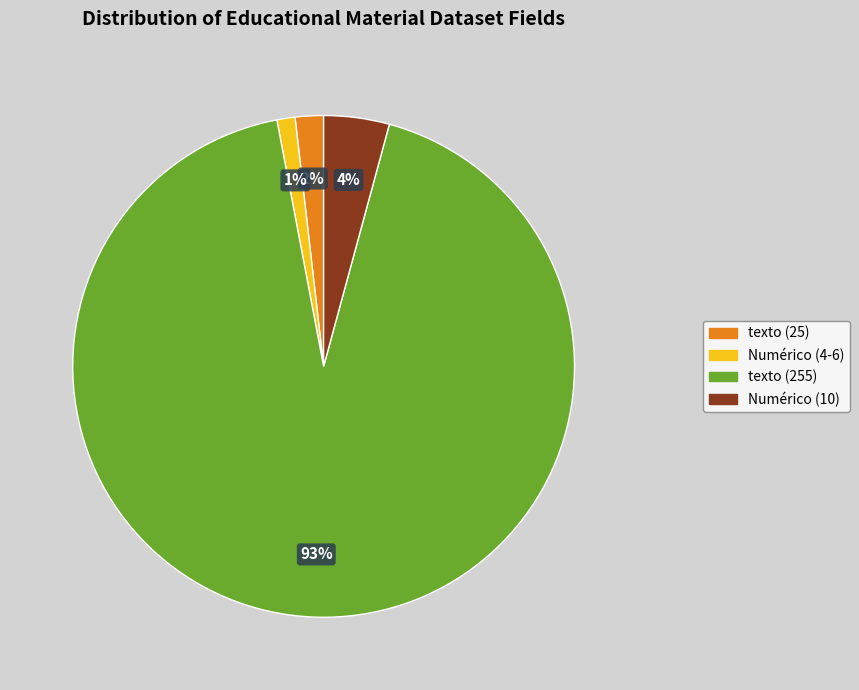

To the nearest percent, what is the average slice percentage?

25%